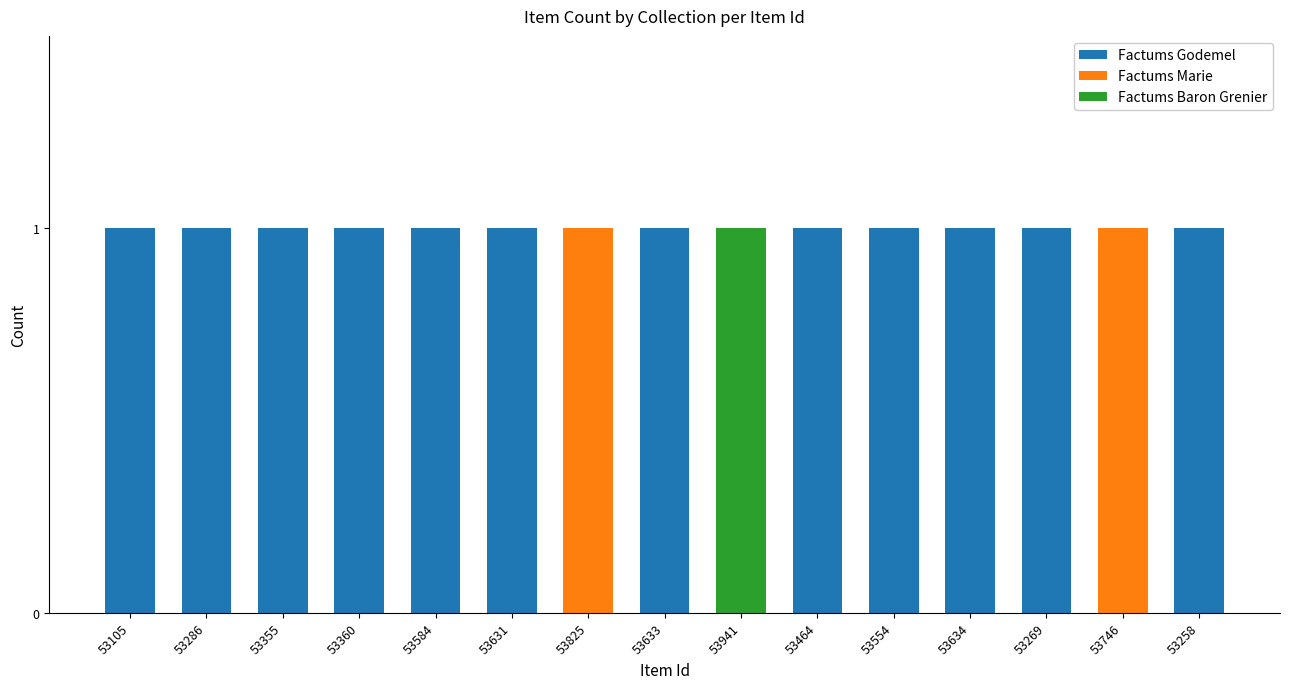

What are all the series names shown in the legend?

Factums Godemel, Factums Marie, Factums Baron Grenier